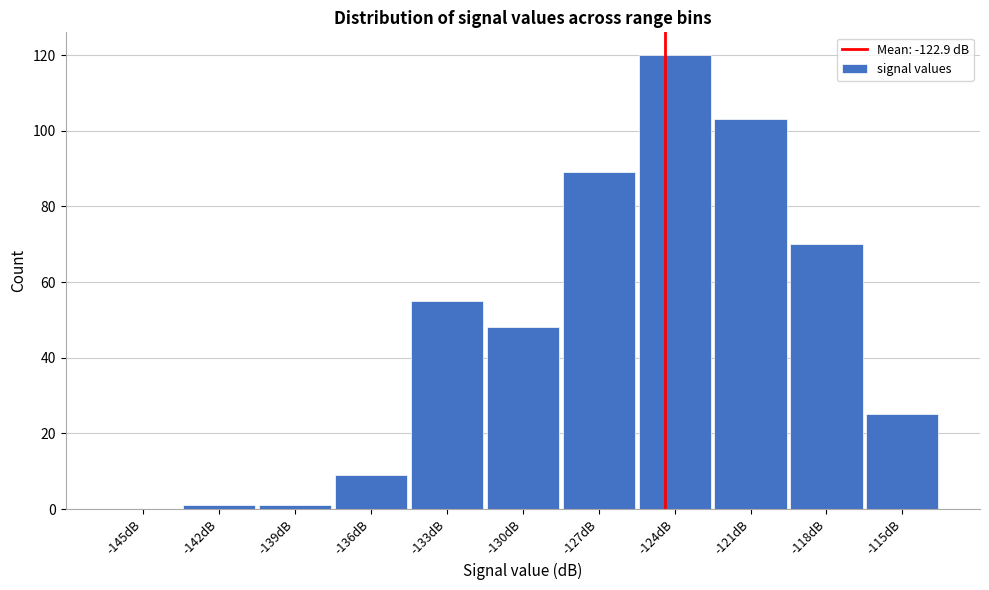

Reading left to right, extract all data points from this chart.

-145dB=0	-142dB=1	-139dB=1	-136dB=9	-133dB=55	-130dB=48	-127dB=89	-124dB=120	-121dB=103	-118dB=70	-115dB=25